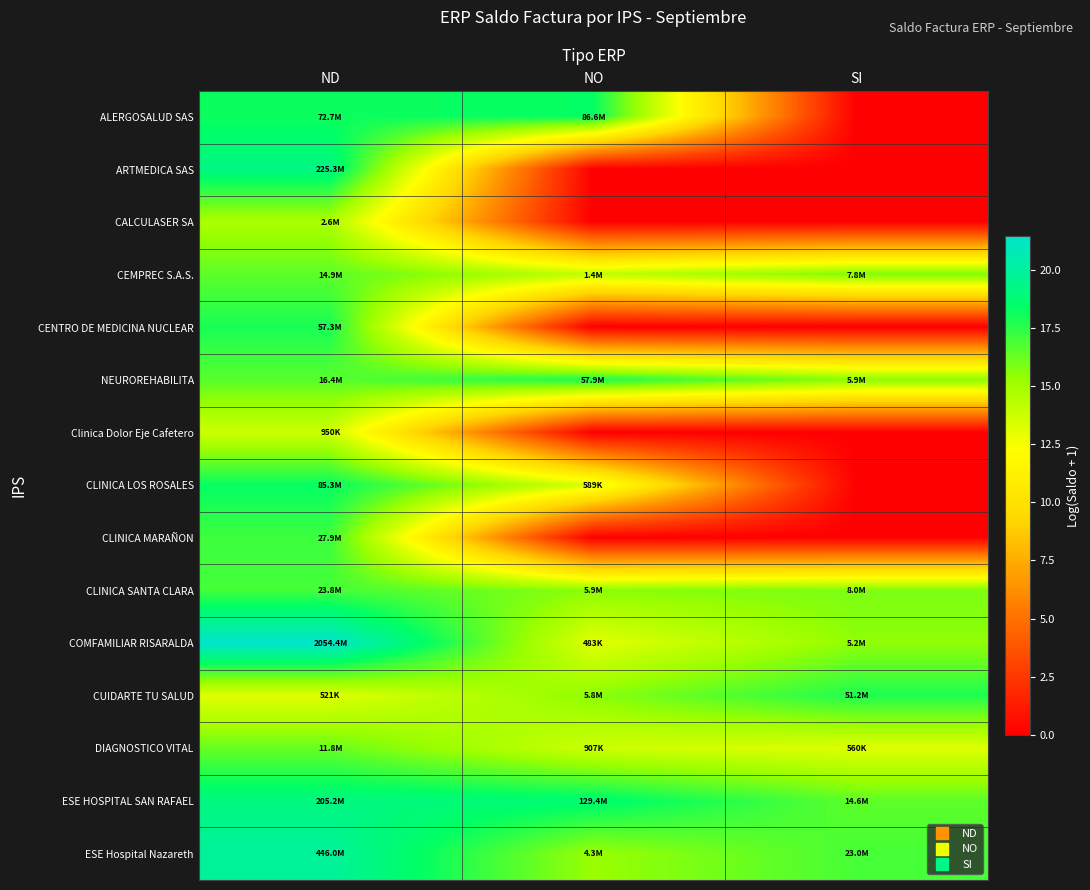

What is the maximum value shown in the chart?

21.4